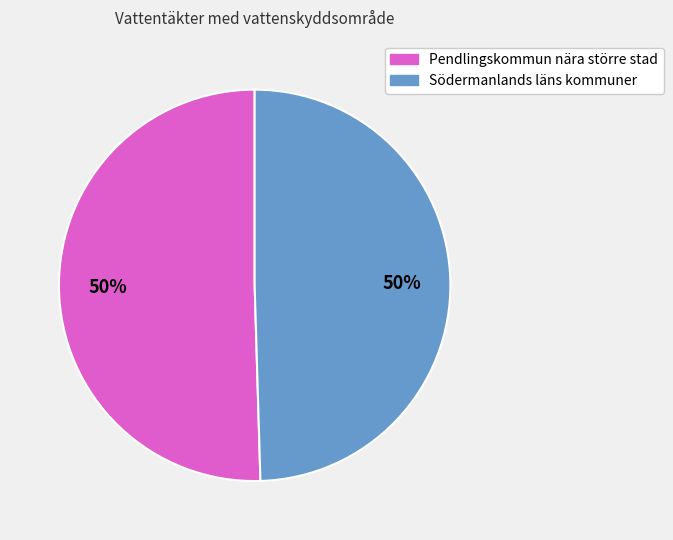

To the nearest percent, what is the average slice percentage?

50%